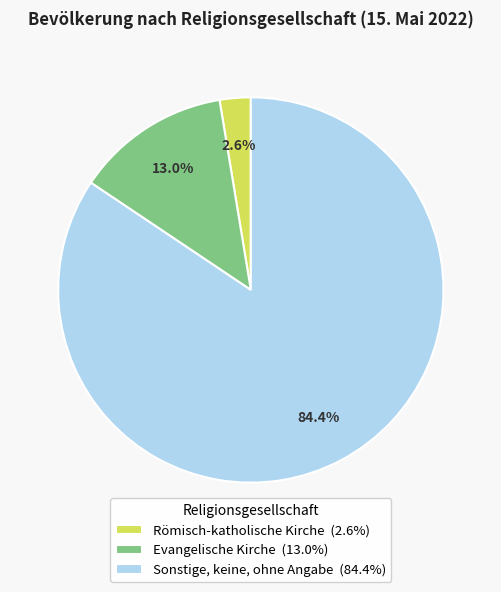

Is there a majority slice in this chart?

Yes